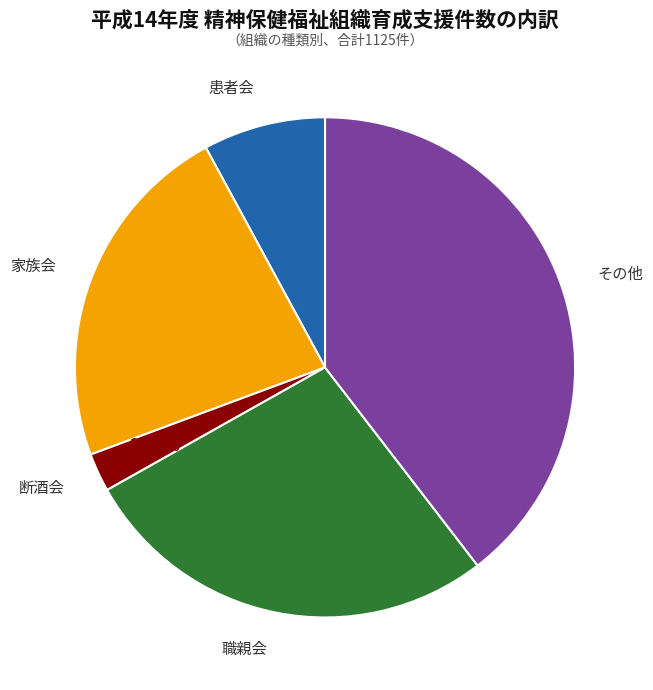

Approximately how many times larger is the value at 職親会 compared to その他?

0.7